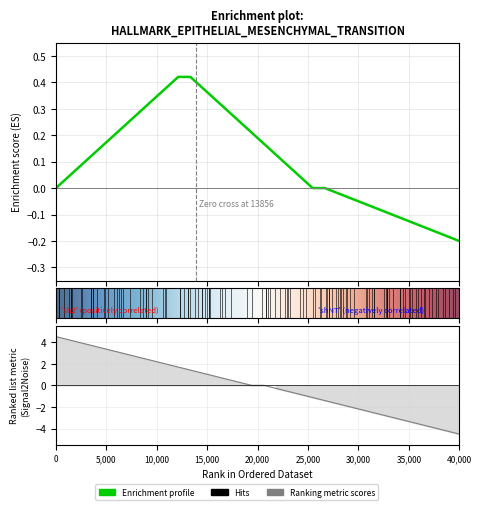

What value does the data have at 218.2508?

4.2